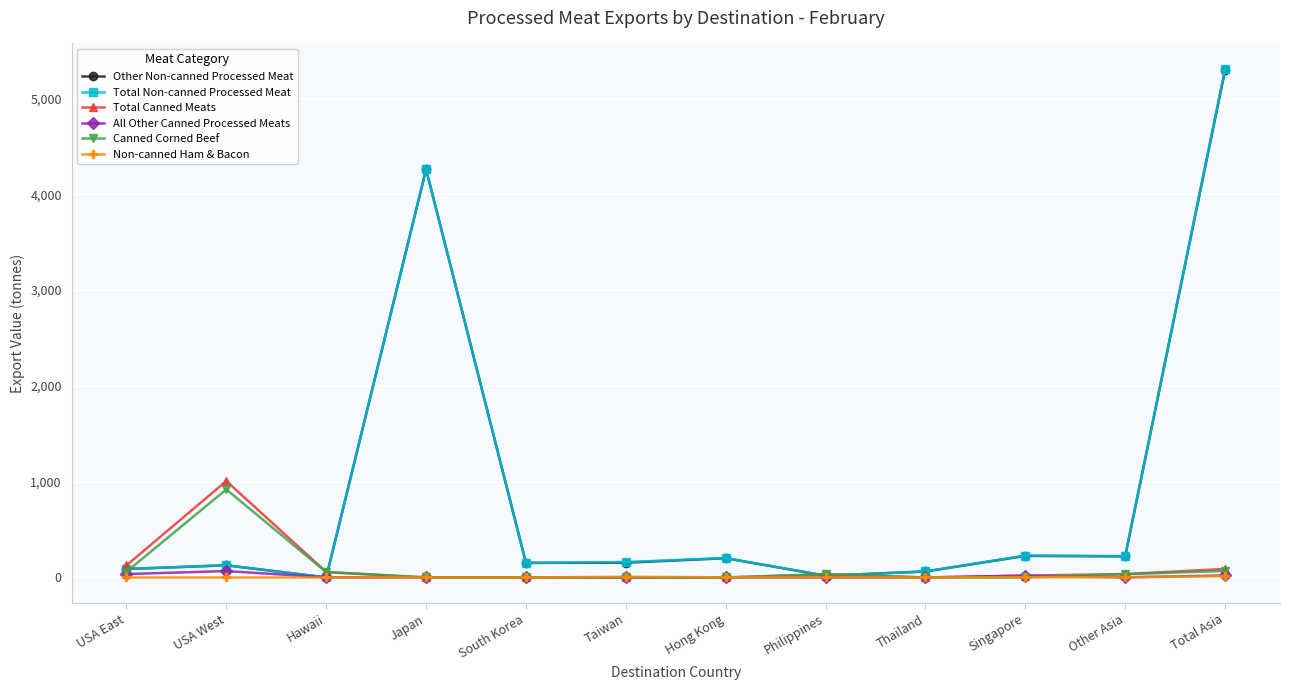

What is the spread (max minus min) of values at Total Asia?

5295.7